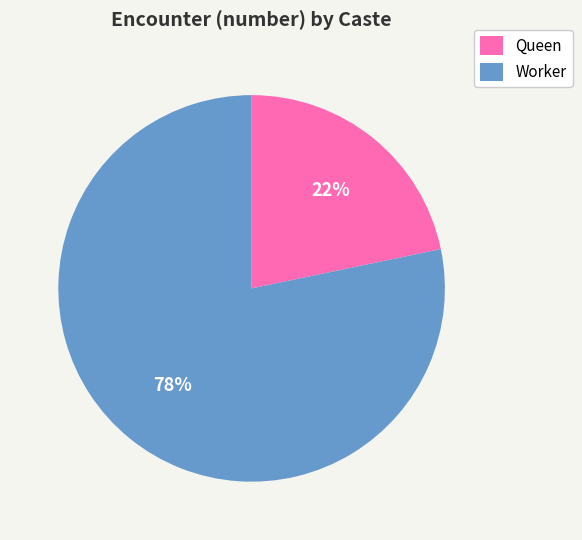

To the nearest percent, what portion does Queen represent?

22%